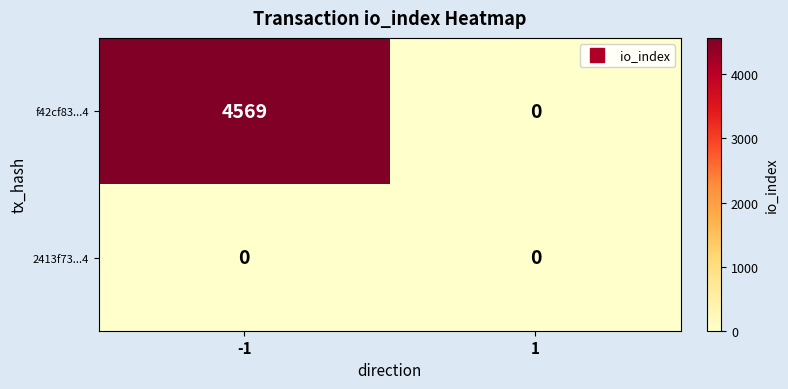

Reading left to right, extract all data points from this chart.

f42cf83...4: 4569	0
2413f73...4: 0	0